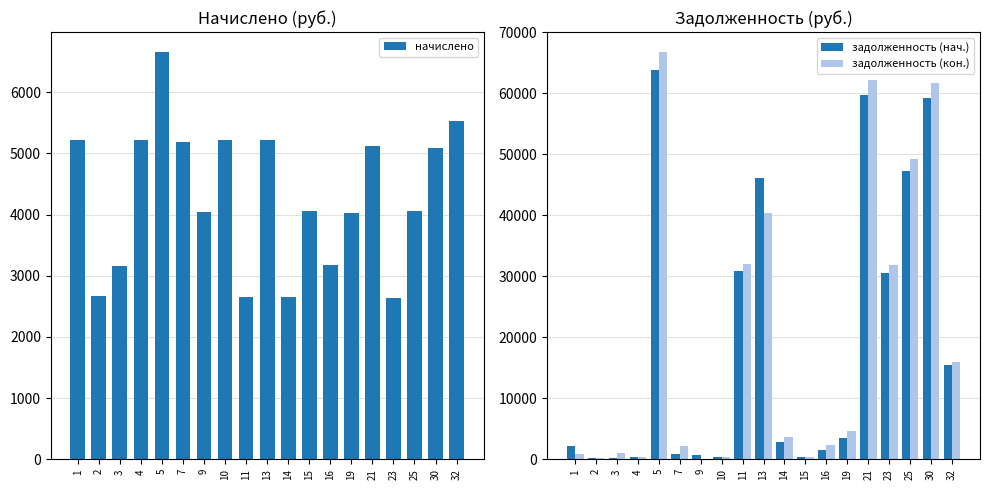

Are the bars horizontal?

No